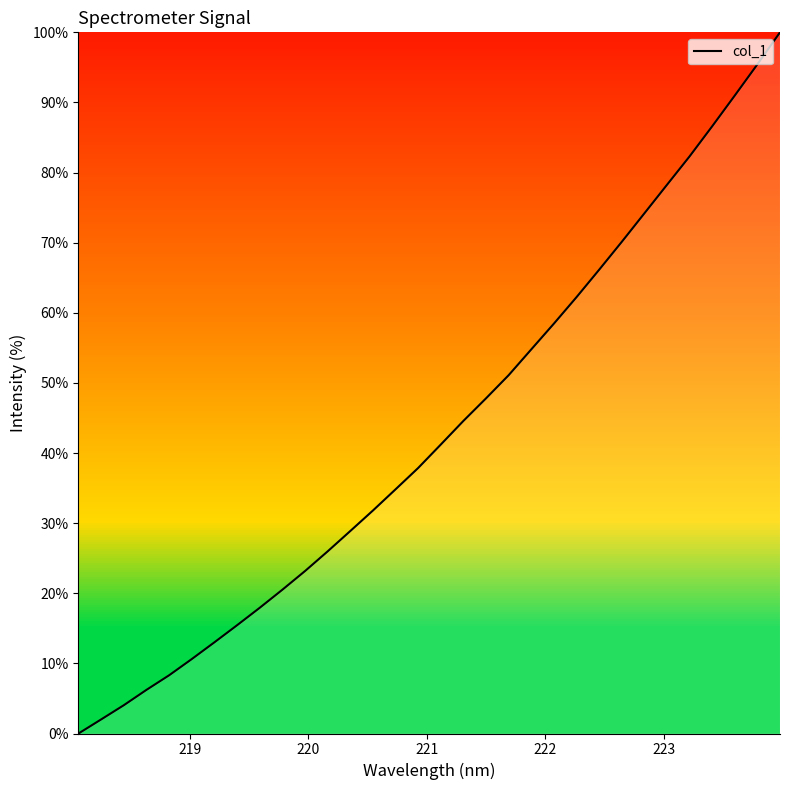

What is the difference between the maximum and minimum values?

100.0